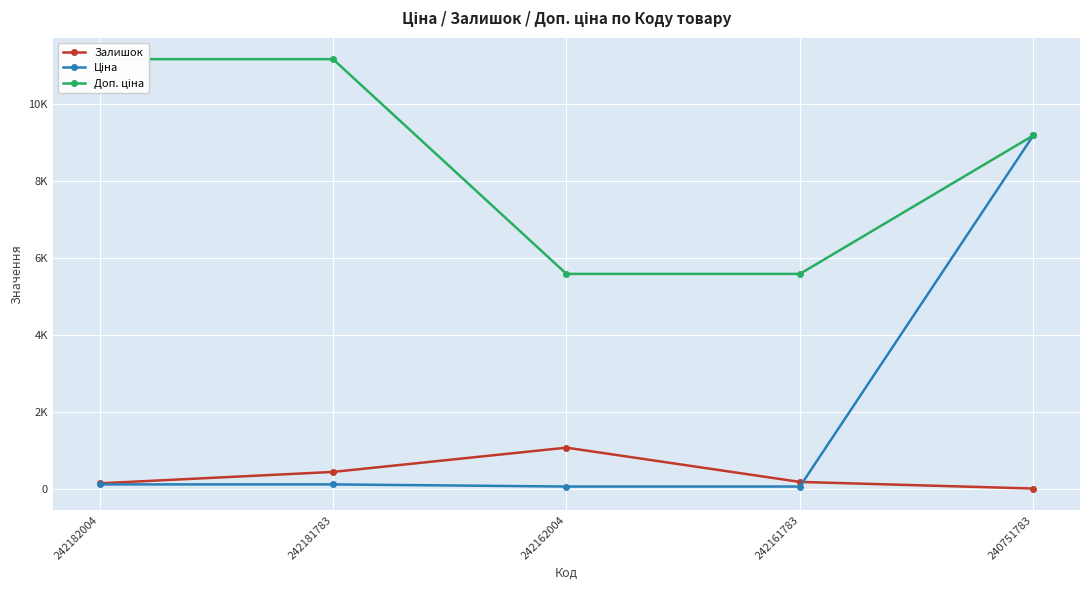

How many interior local peaks does the Залишок series have?

1